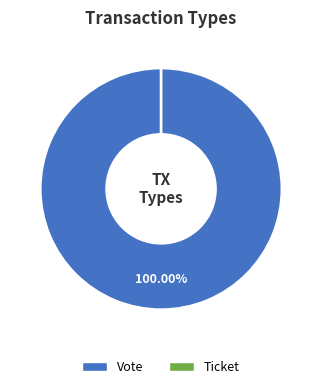

How many slices are in this pie chart?

2